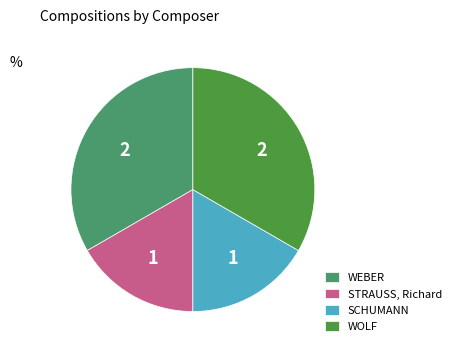

The STRAUSS, Richard slice represents 17% of the pie. True or false?

True